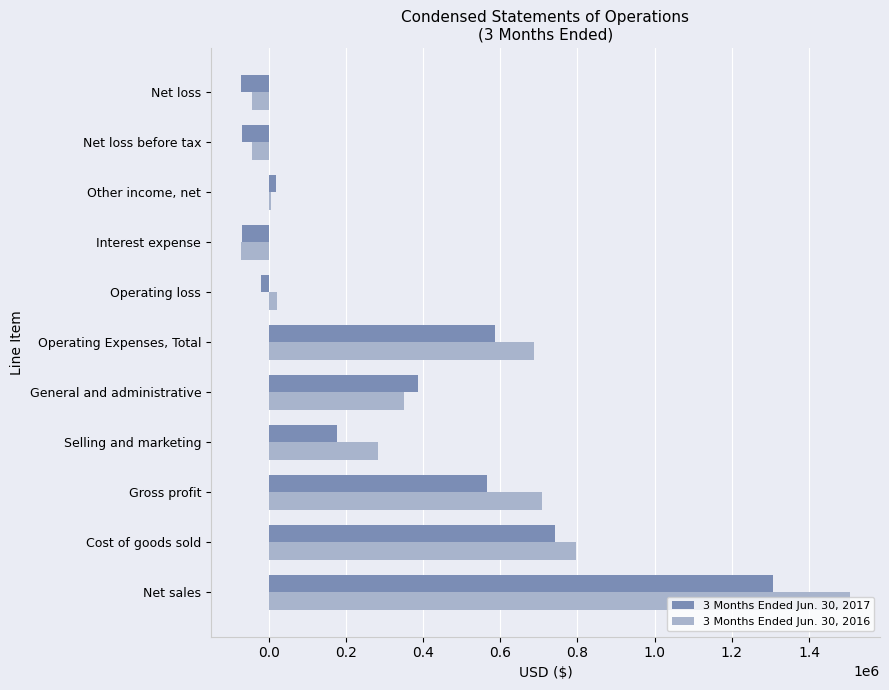

The value of 3 Months Ended Jun. 30, 2017 at Selling and marketing is 176000. True or false?

True